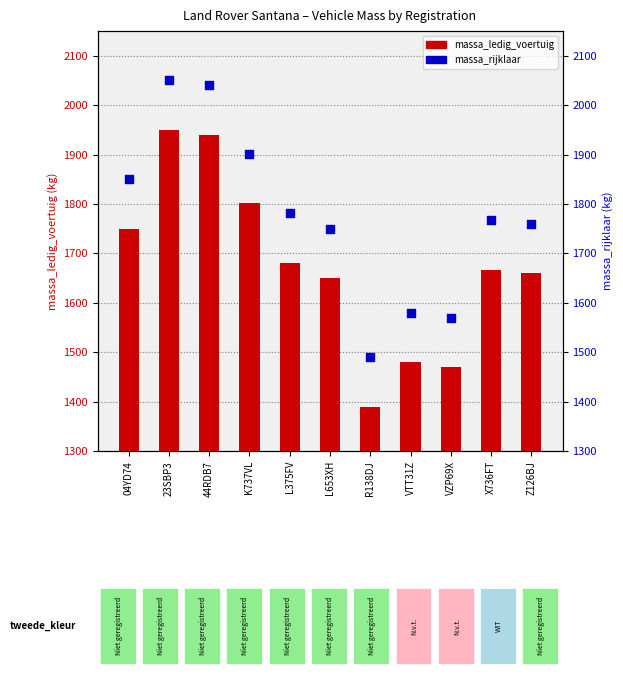

At which category is the sum across all series the highest?

23SBP3